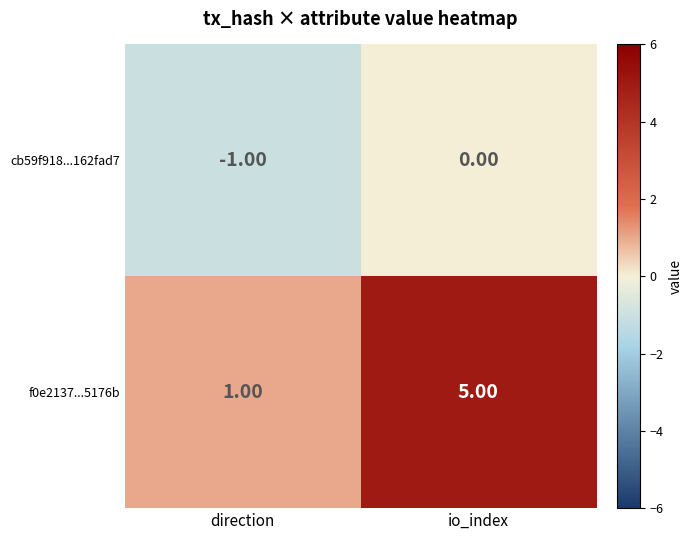

Which label corresponds to the largest value in the chart?

io_index